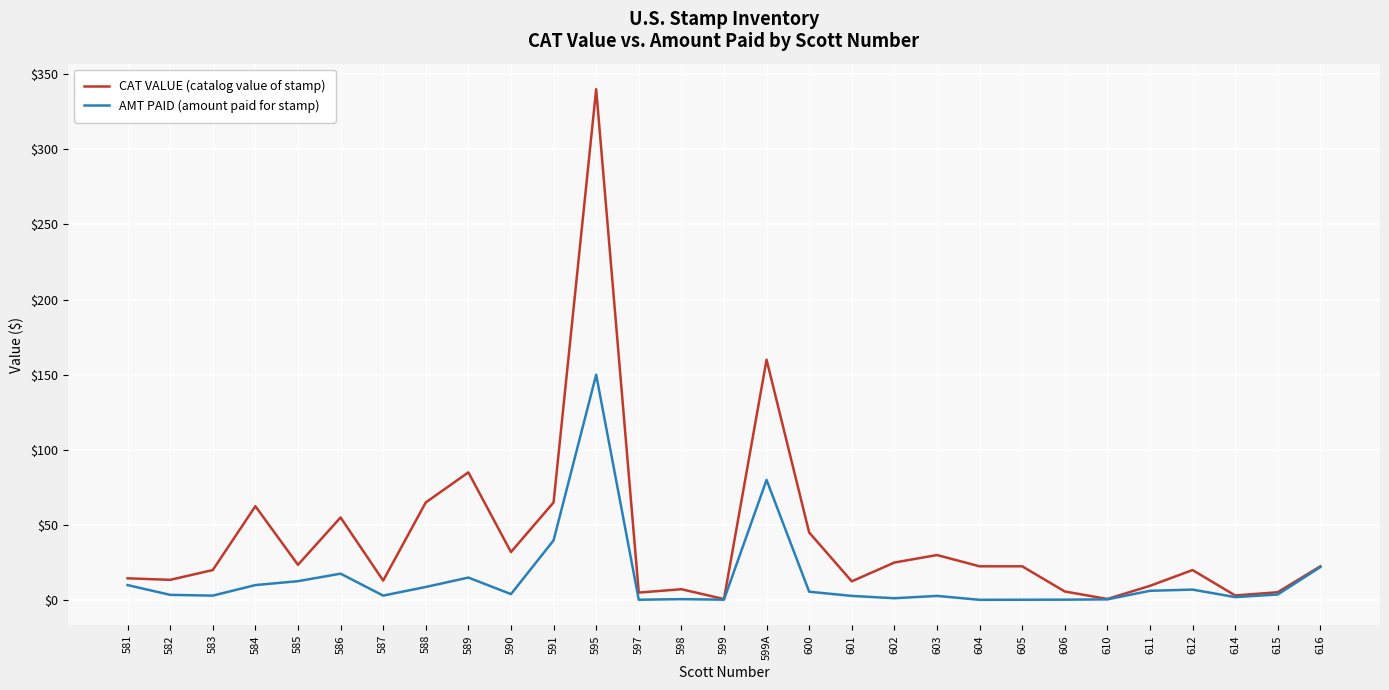

Which series has the largest range (max minus min)?

CAT VALUE (catalog value of stamp)